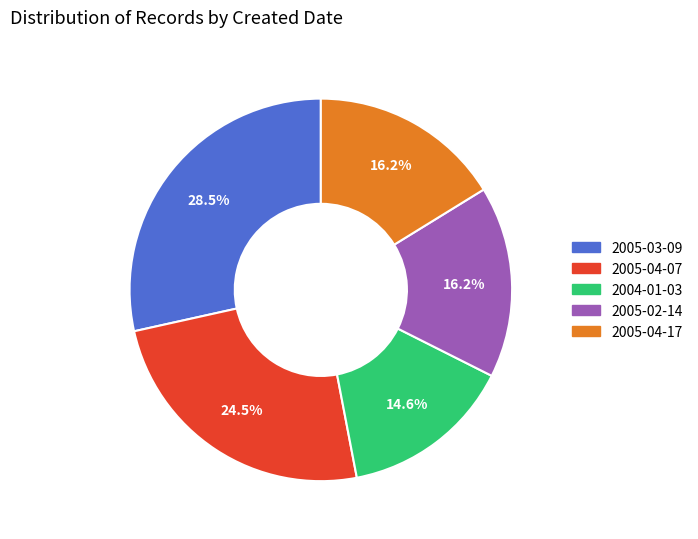

How many segments does this pie chart have?

5